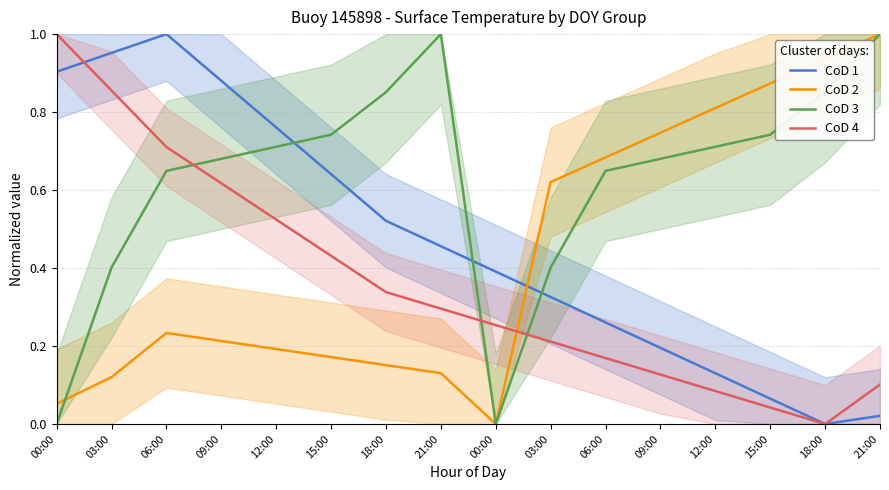

What is the spread (max minus min) of values at 03:00?

0.8